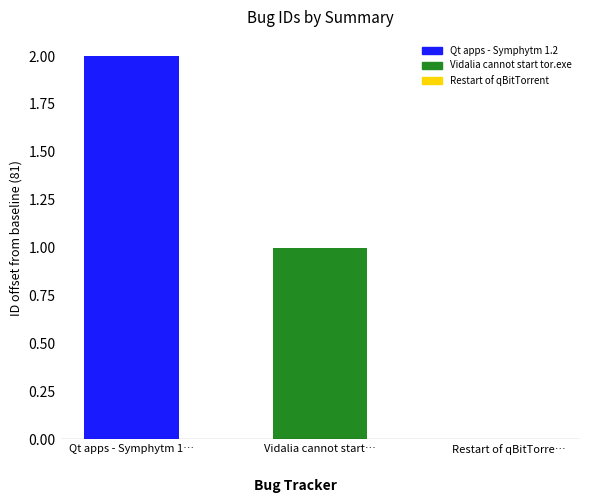

What is the ratio of the value at Qt apps - Symphytm 1… to the value at Vidalia cannot start…?

2.0